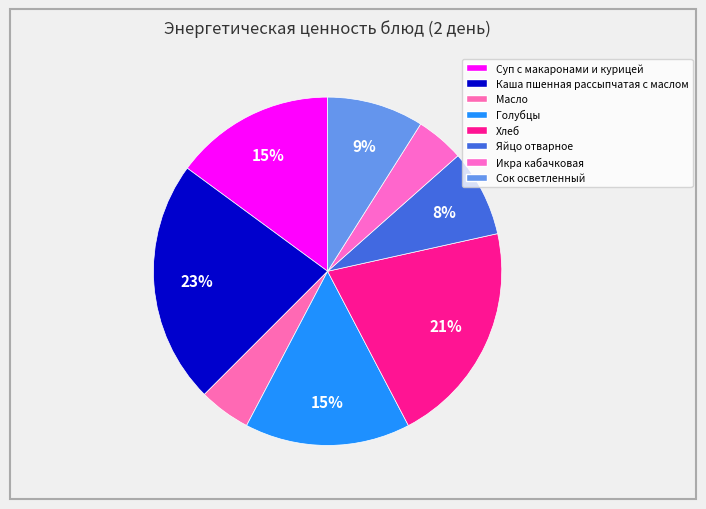

Which has a higher value, Хлеб or Каша пшенная рассыпчатая с маслом?

Каша пшенная рассыпчатая с маслом